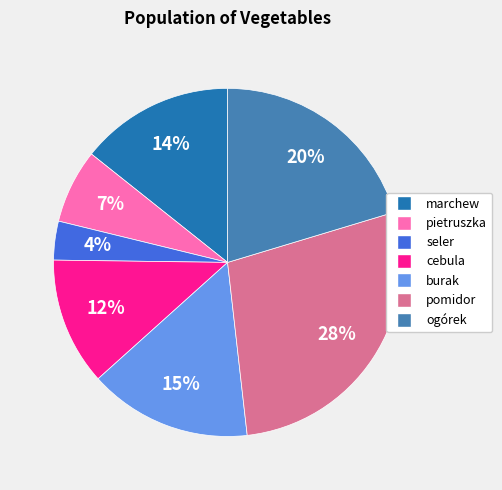

Count the number of slices in the pie.

7